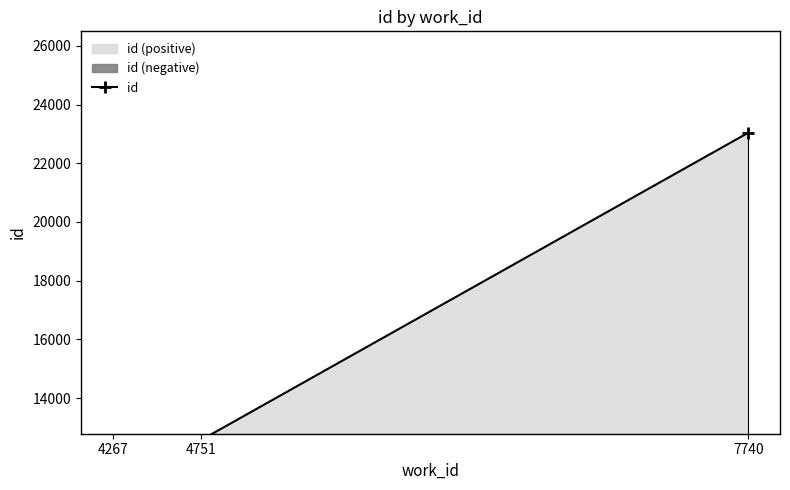

Rank the categories by value from lowest to highest.

4267, 4751, 7740